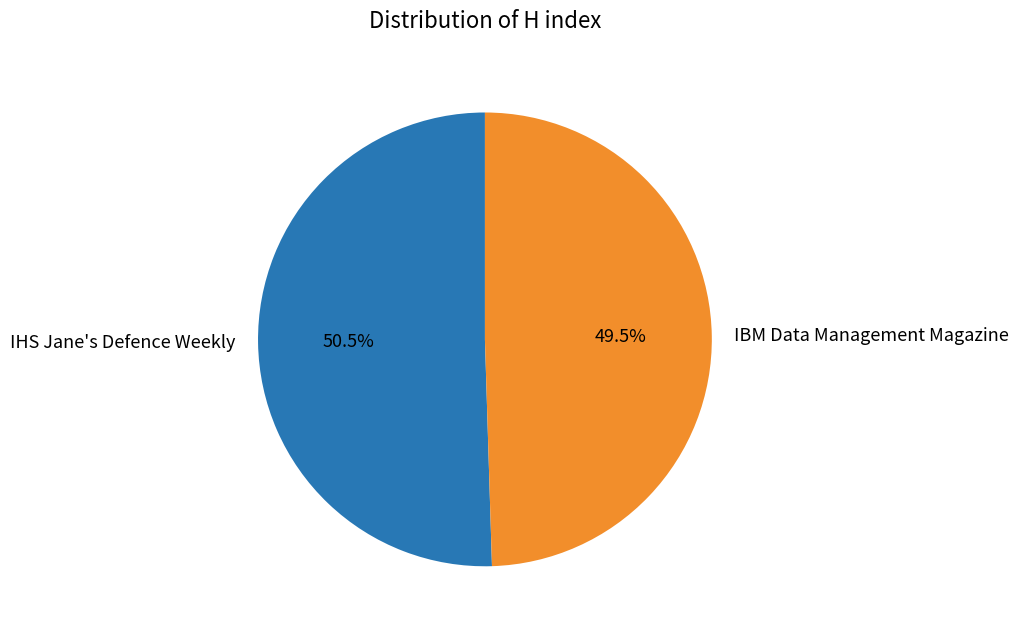

Which slice is the smallest?

IBM Data Management Magazine